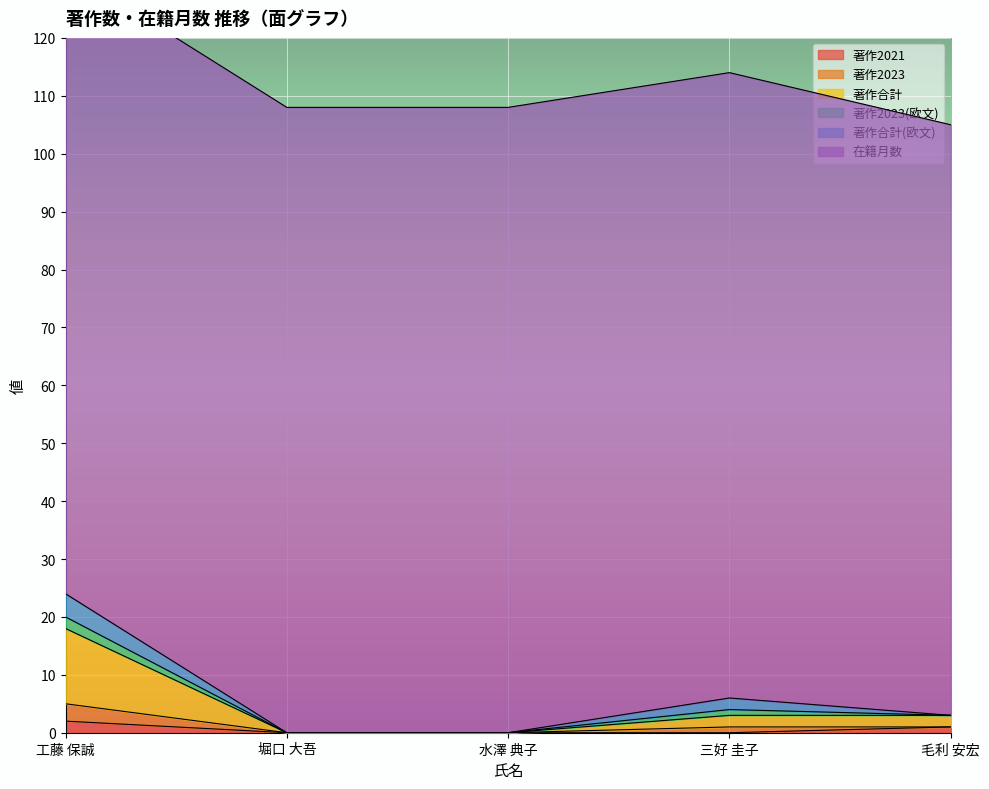

What is the difference between the second highest and second lowest values in the 著作2021 series?

1